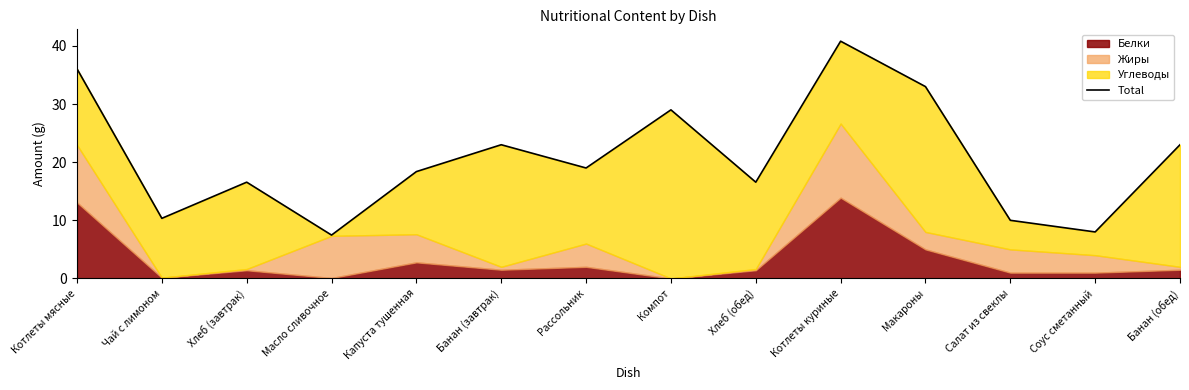

The chart shows a value of 33.0 at Макароны. True or false?

True